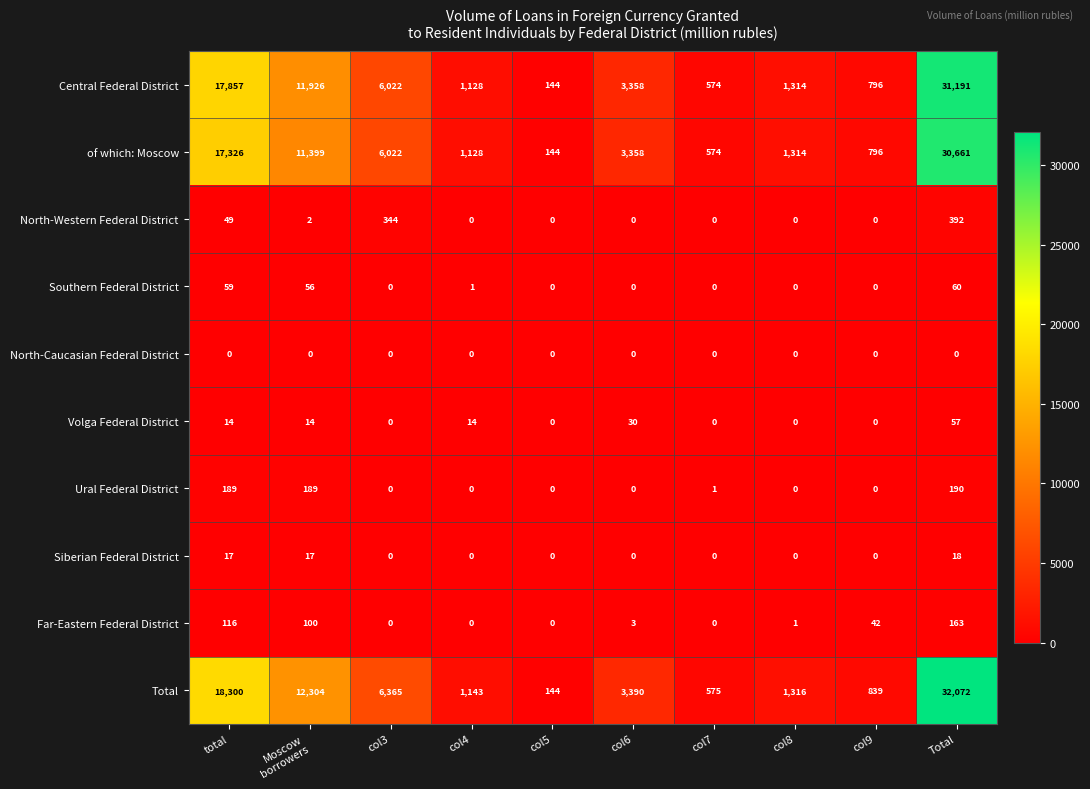

The value of Siberian Federal District at Total is 27. True or false?

False